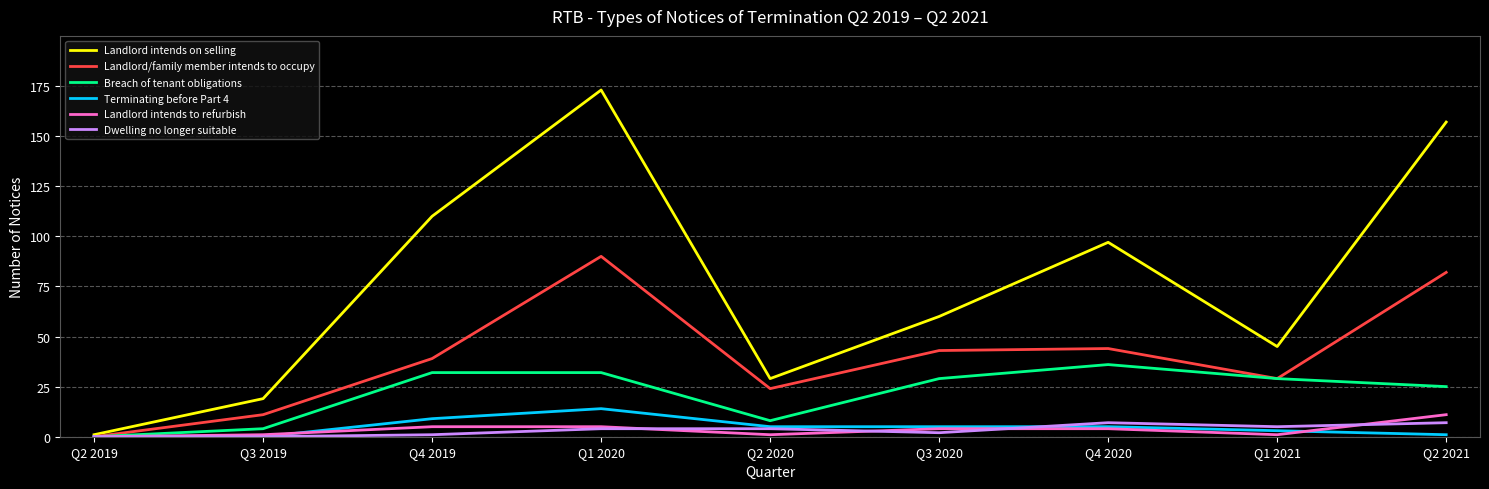

Which series has the largest range (max minus min)?

Landlord intends on selling